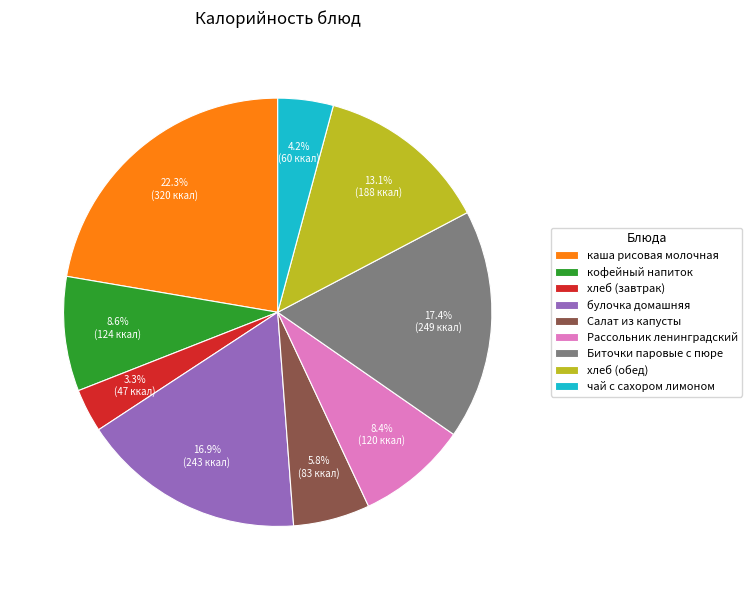

How many segments does this pie chart have?

9